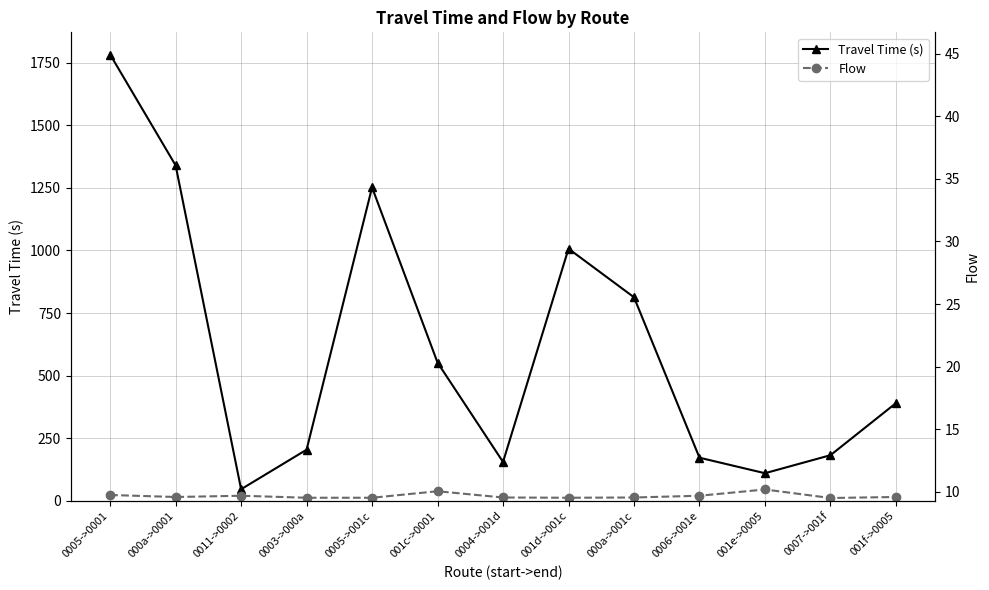

Reading left to right, extract all data points from this chart.

Travel Time (s): 1783	1340	46	204	1252	552	155	1007	813	172	110	182	390
Flow: 23	15	20	12	12	38	13	12	13	20	45	11	15